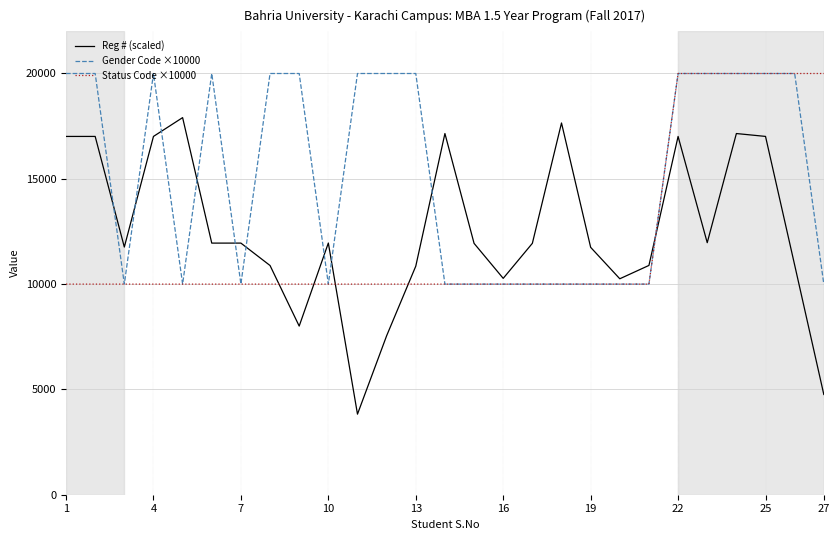

True or false: Status Code ×10000 and Reg # (scaled) intersect in this chart.

True